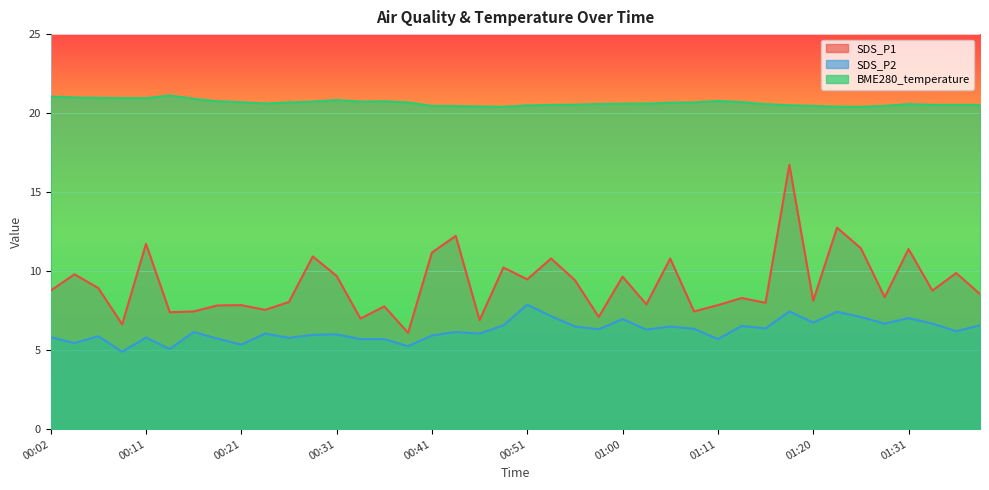

Between 00:19 and 01:28, which series saw the biggest shift?

SDS_P2